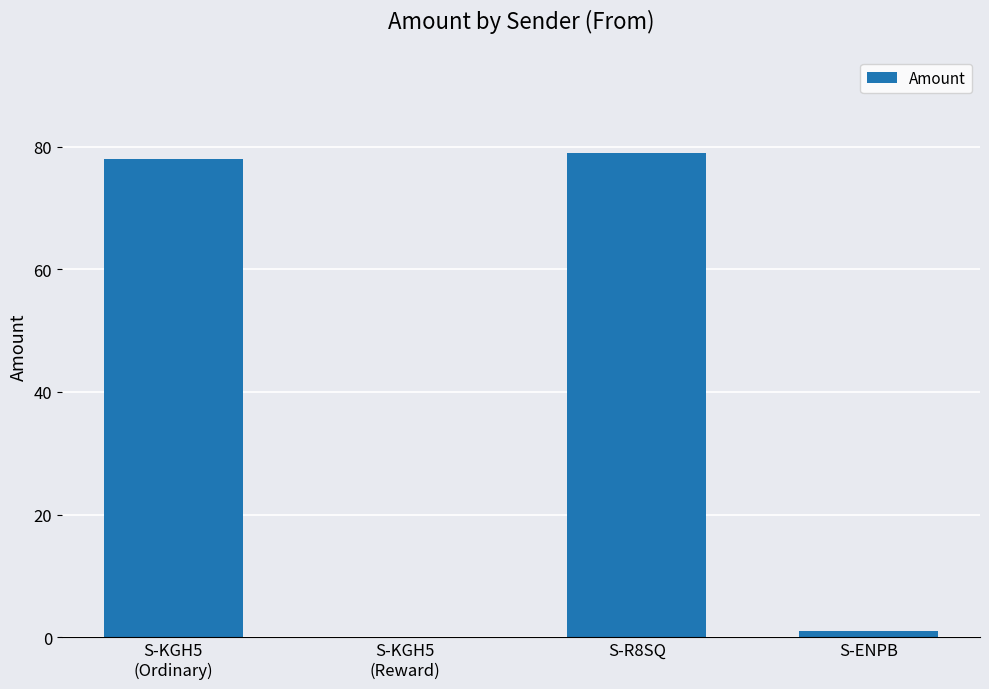

What is the greatest value displayed?

79